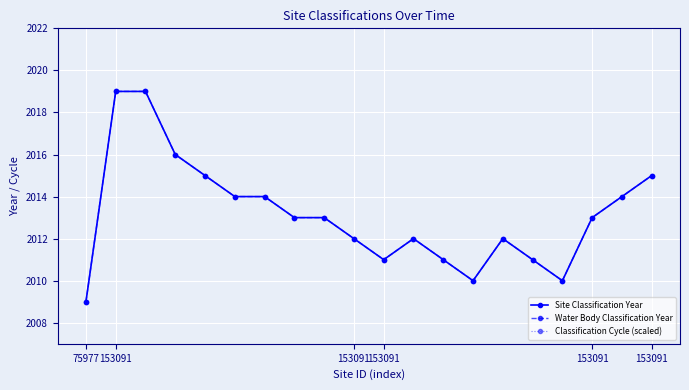

True or false: Water Body Classification Year and Classification Cycle (scaled) cross at least once.

False